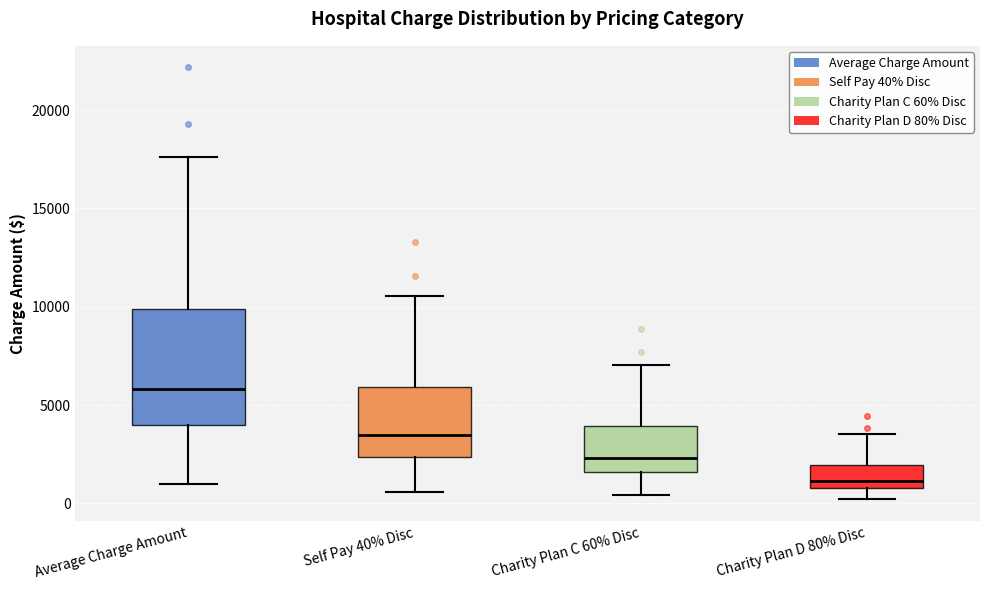

Which box is the tallest, from its lower edge to its upper edge?

Average Charge Amount